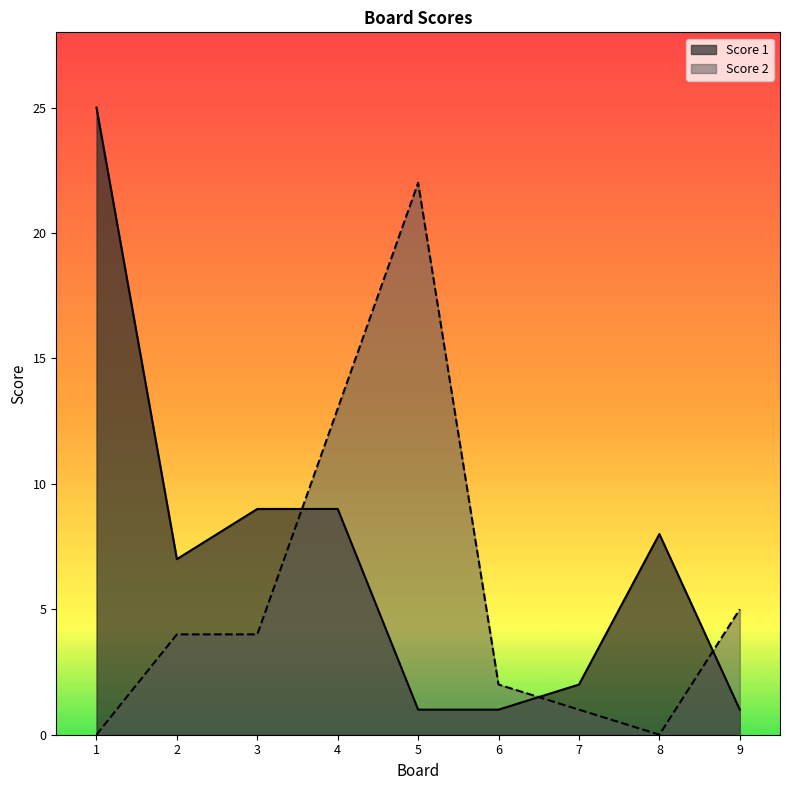

What is the lowest value of the Score 1 series?

1